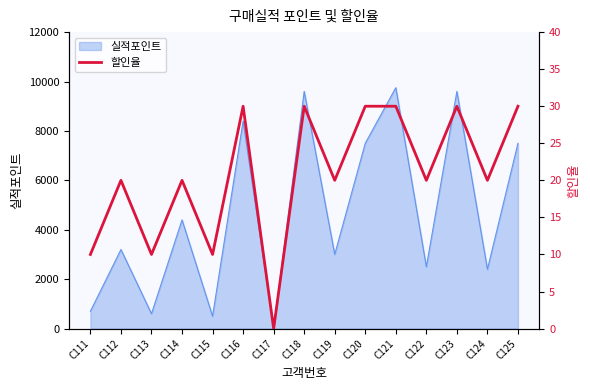

What is the highest value of the 실적포인트 series?

9750